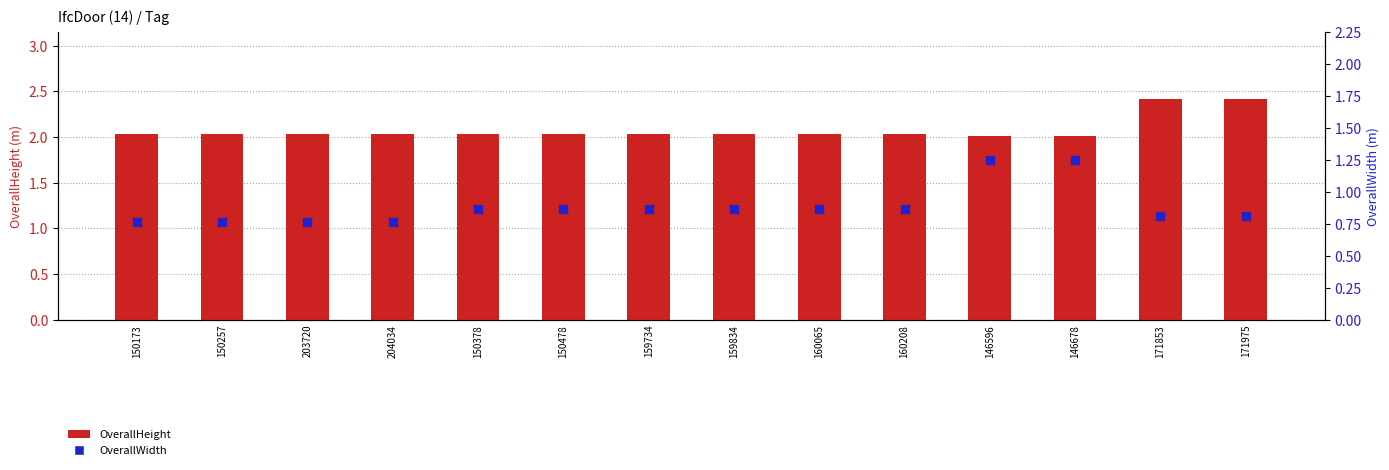

Is the value of OverallWidth at 160065 greater than the value of OverallHeight at 146678?

No